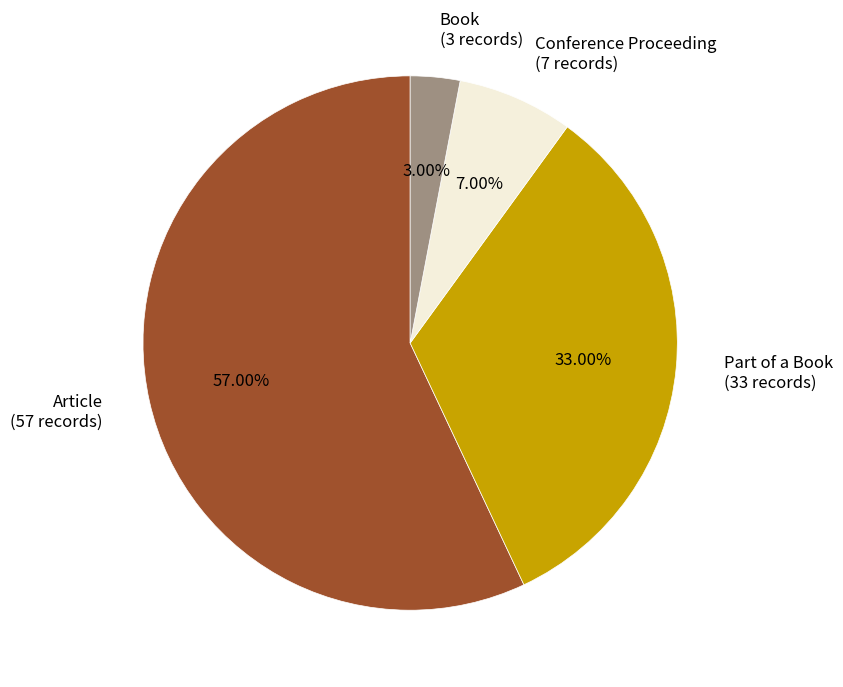

Rank the categories by value from highest to lowest.

Article, Part of a Book, Conference Proceeding, Book